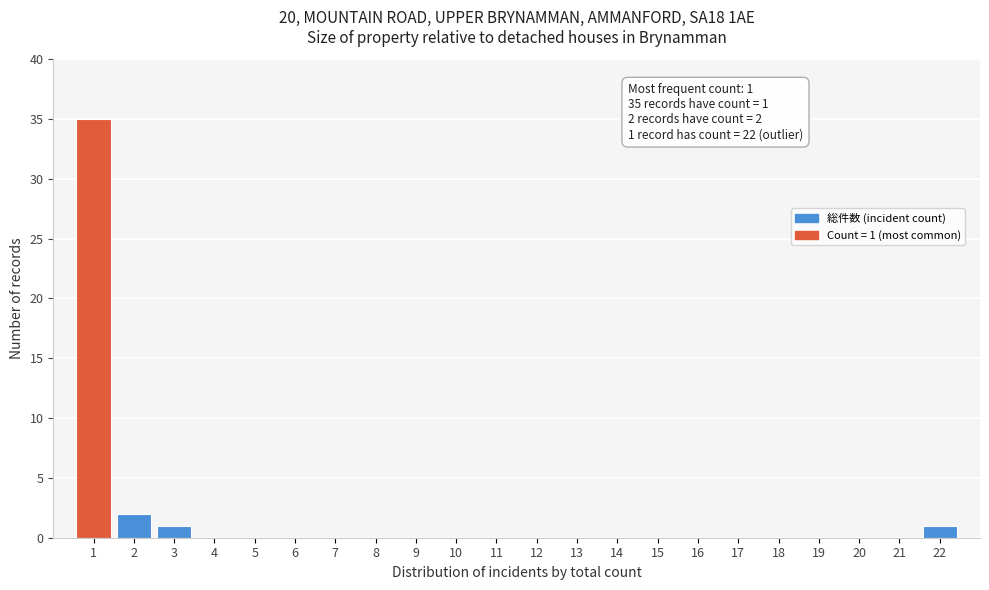

Reading right to left, what are all the values shown in this chart?

22=1	21=0	20=0	19=0	18=0	17=0	16=0	15=0	14=0	13=0	12=0	11=0	10=0	9=0	8=0	7=0	6=0	5=0	4=0	3=1	2=2	1=35